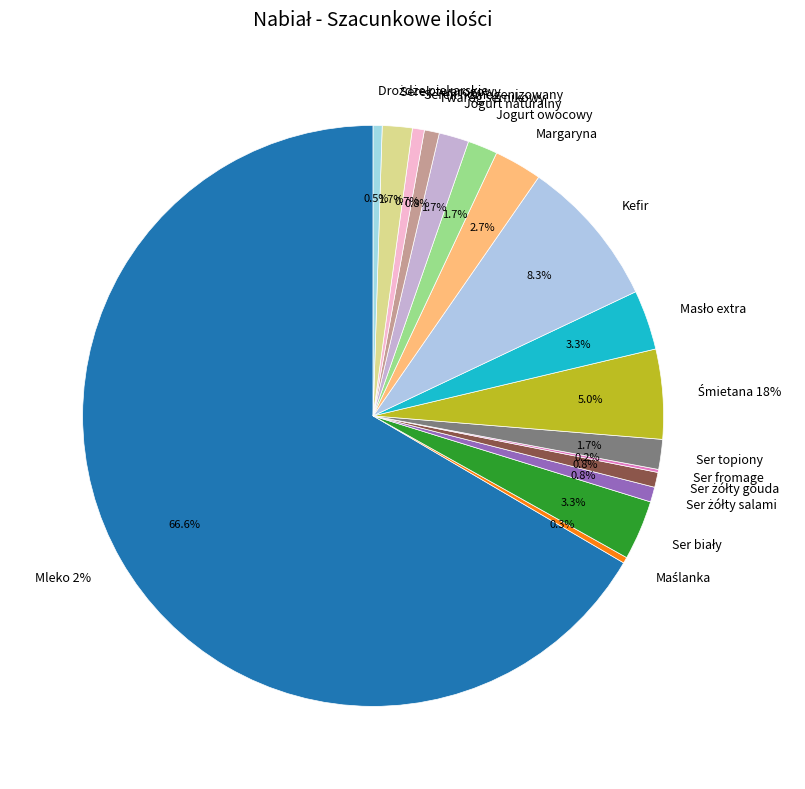

Is it true that Ser topiony is 2% of the pie?

True